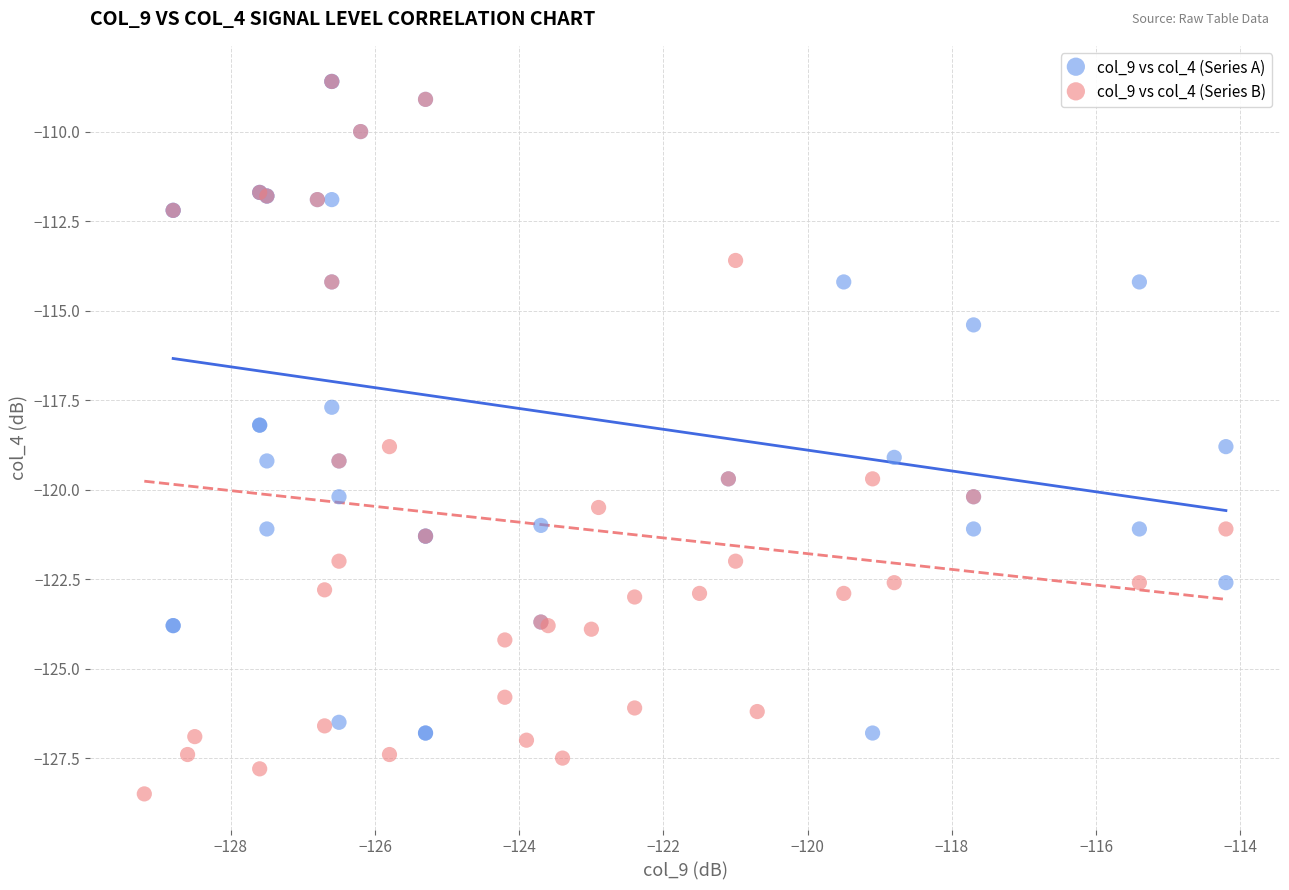

Which series reaches the minimum Y coordinate?

col_9 vs col_4 (Series B)